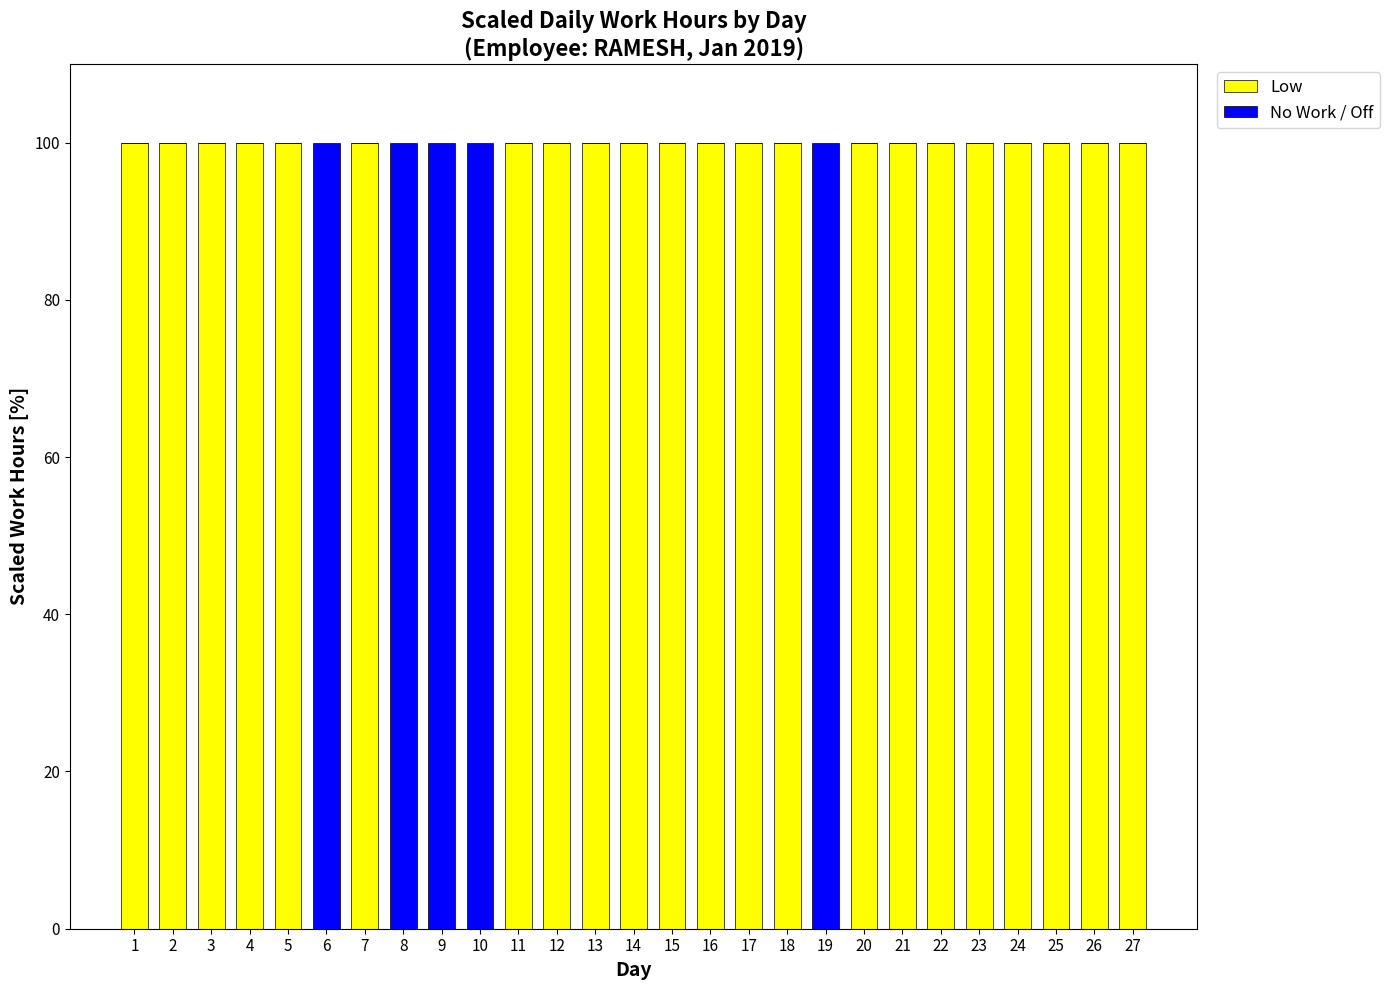

True or false: Low has a value of 100 at 26.

True